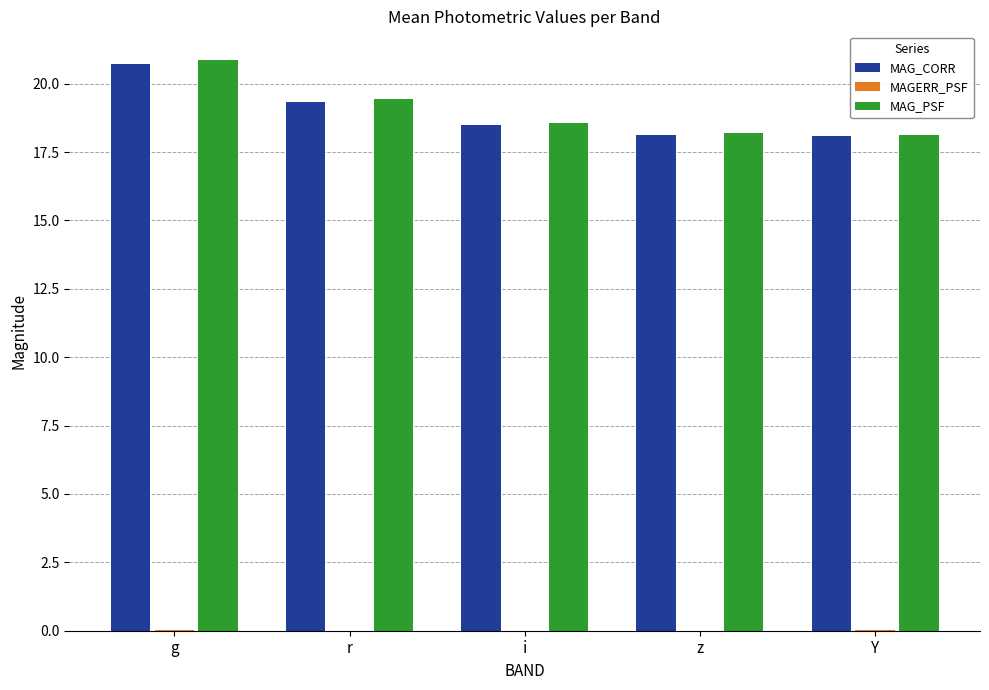

True or false: MAG_CORR has a value of 8.4 at i.

False